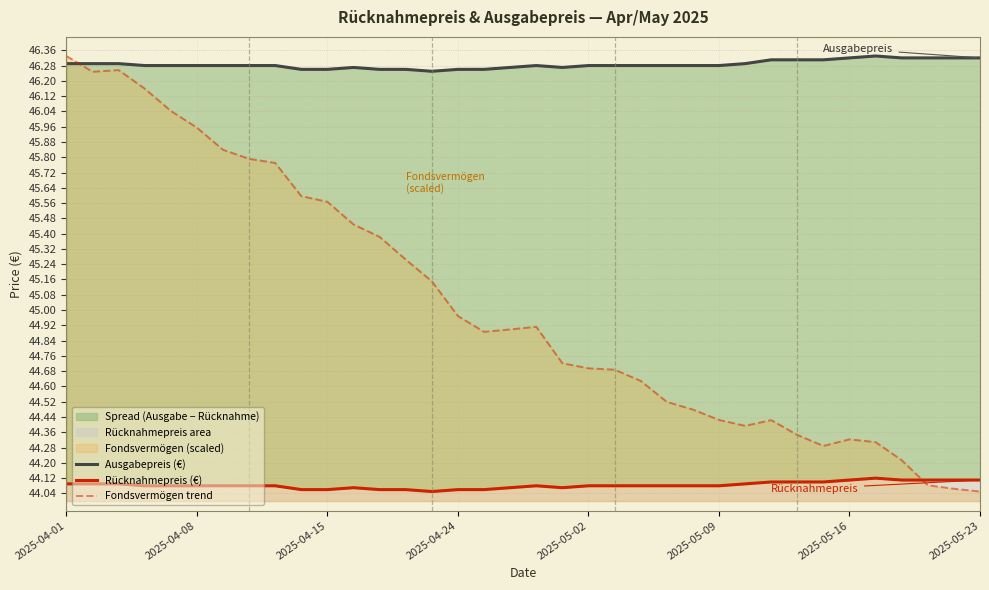

What is the maximum value for Rücknahmepreis (€)?

44.1